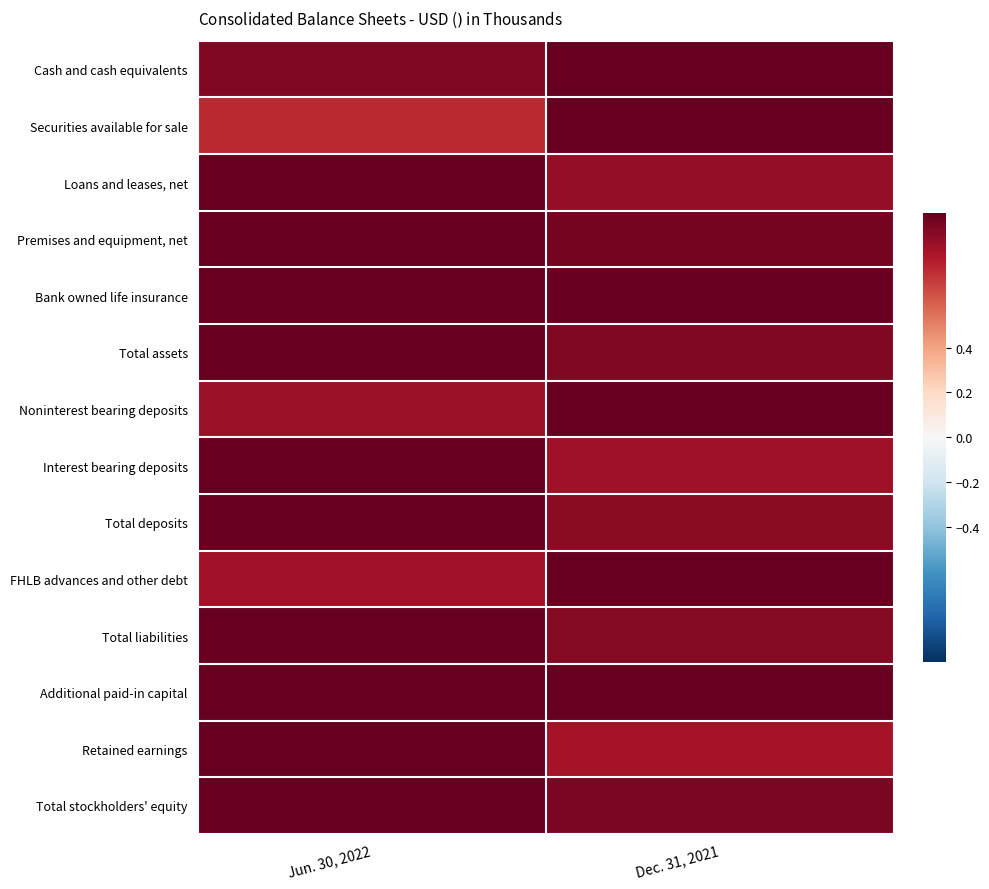

What is the greatest value displayed?

1.0